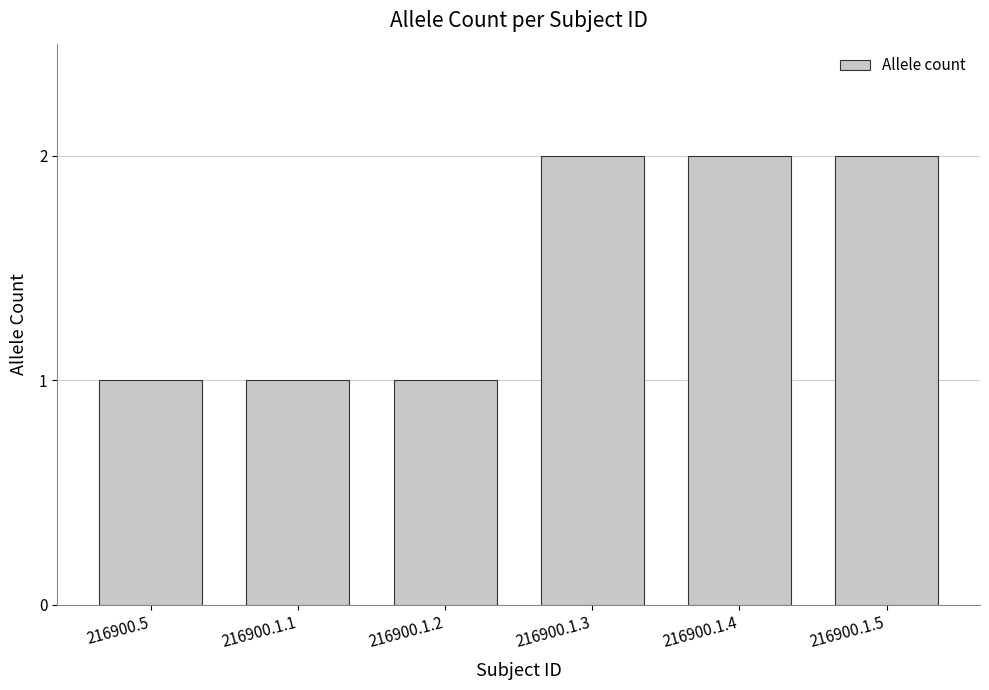

What is the ratio of the value at 216900.1.1 to the value at 216900.1.2?

1.0